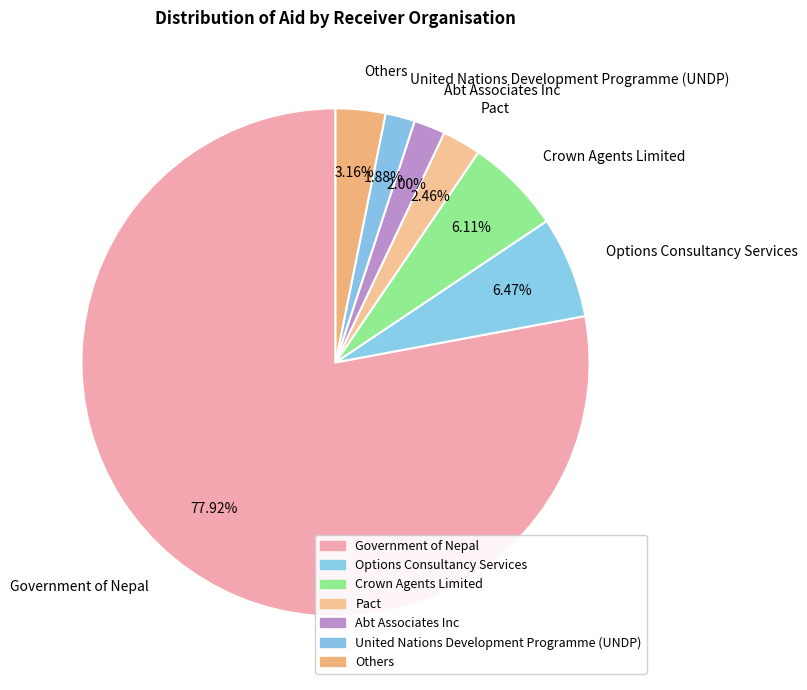

Which slice is the largest?

Government of Nepal